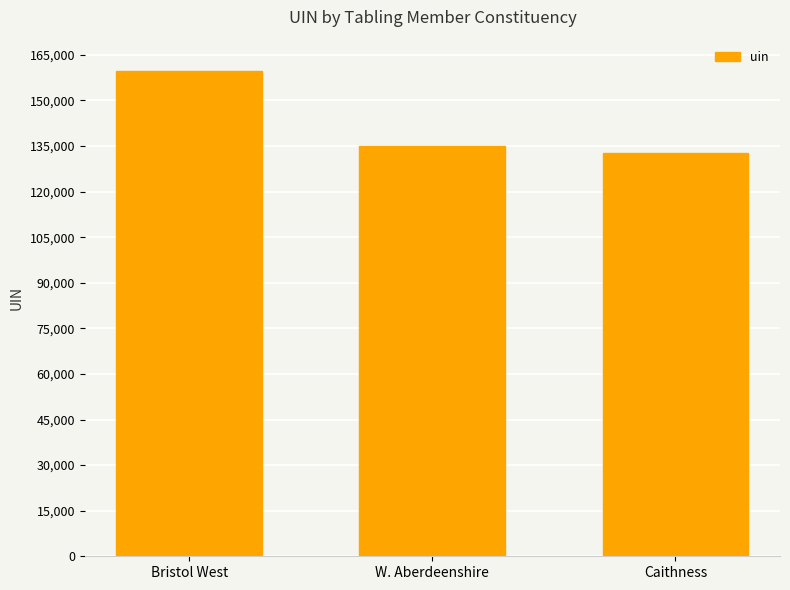

Which category has the lowest value across all series?

Caithness